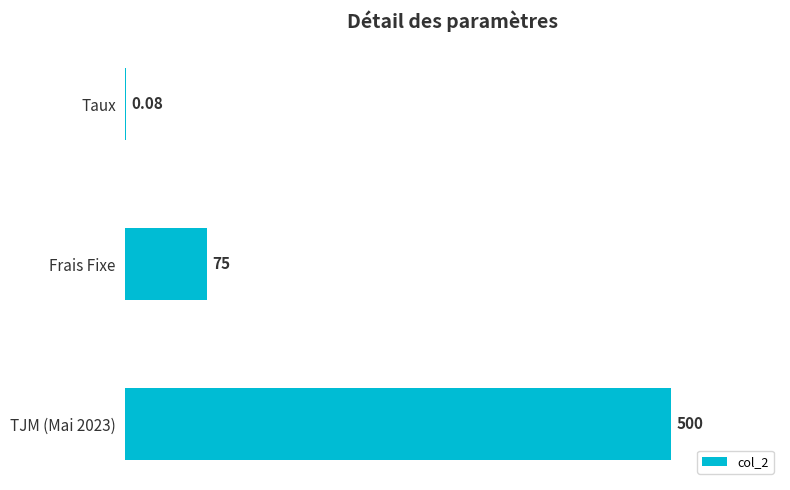

What is the sum of the values at TJM (Mai 2023) and Frais Fixe?

575.0